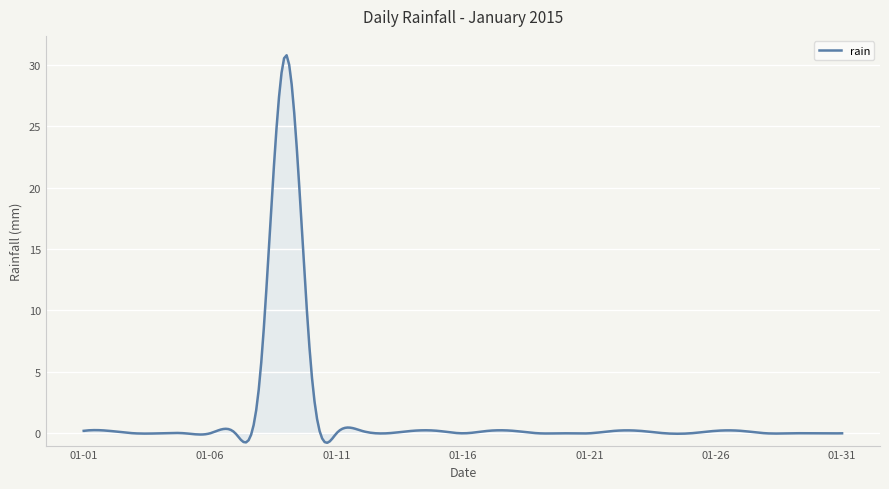

What is the difference between the second highest and second lowest values?

31.3